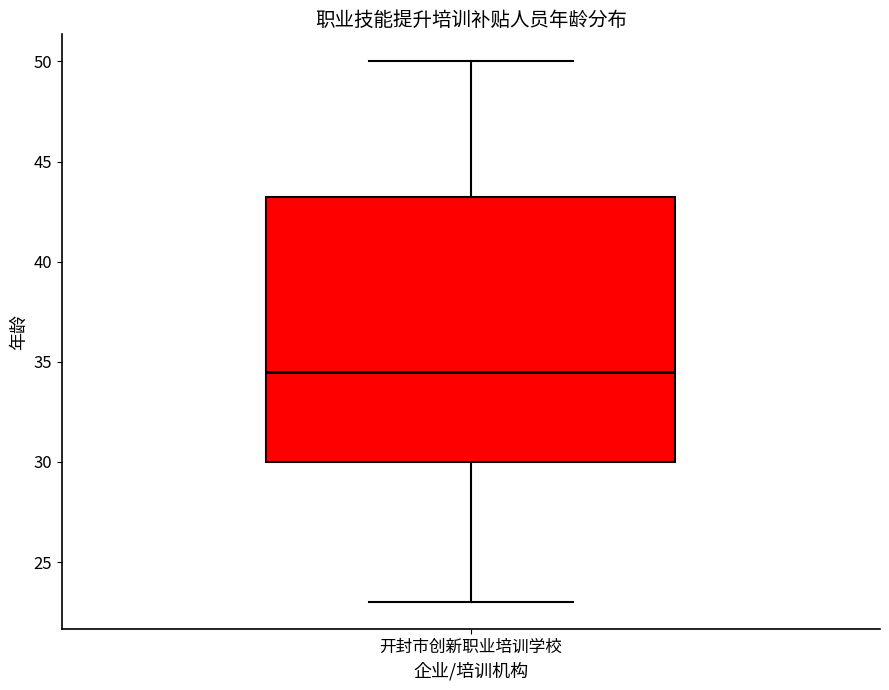

Transcribe this box plot: give where the median line is, the range the box spans, and where the two whiskers end, as read against the y-axis. The values are not printed on the chart, so give them approximately, as read against the axis.

median 34.5, box 30.0 to 43.5, whiskers 23.0 to 50.0